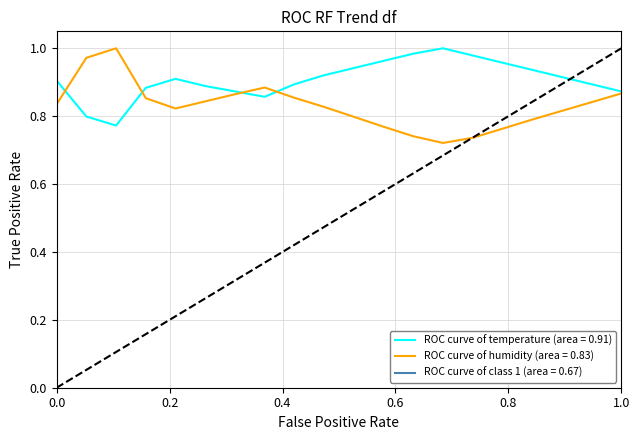

Rank the series by their average value, from lowest to highest.

humidity, temperature